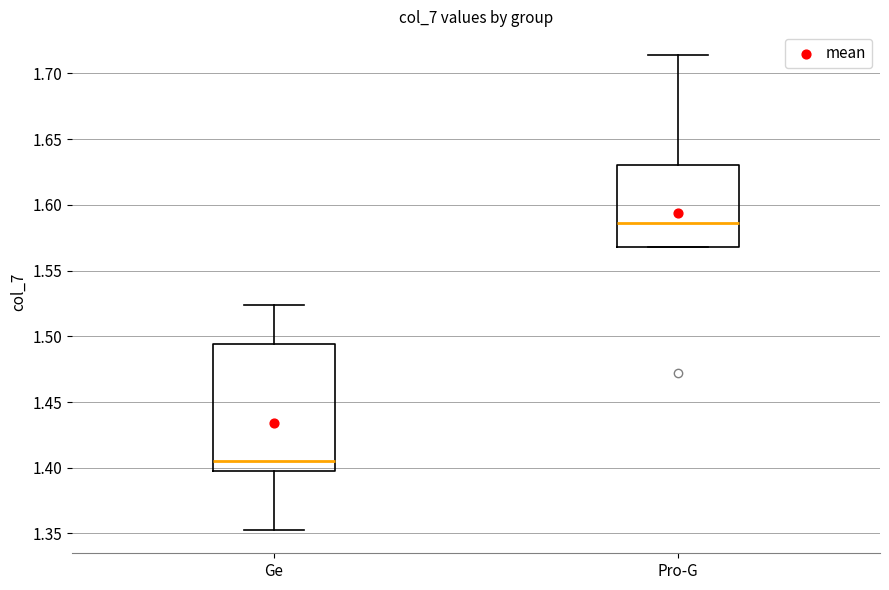

Reading left to right, transcribe this box plot: for each box, give where its median line is, the range the box spans, and where its two whiskers end, as read against the y-axis. The values are not printed on the chart, so give them approximately, as read against the axis.

Ge: median 1.405, box 1.395 to 1.495, whiskers 1.355 to 1.525
Pro-G: median 1.585, box 1.570 to 1.630, whiskers 1.570 to 1.715